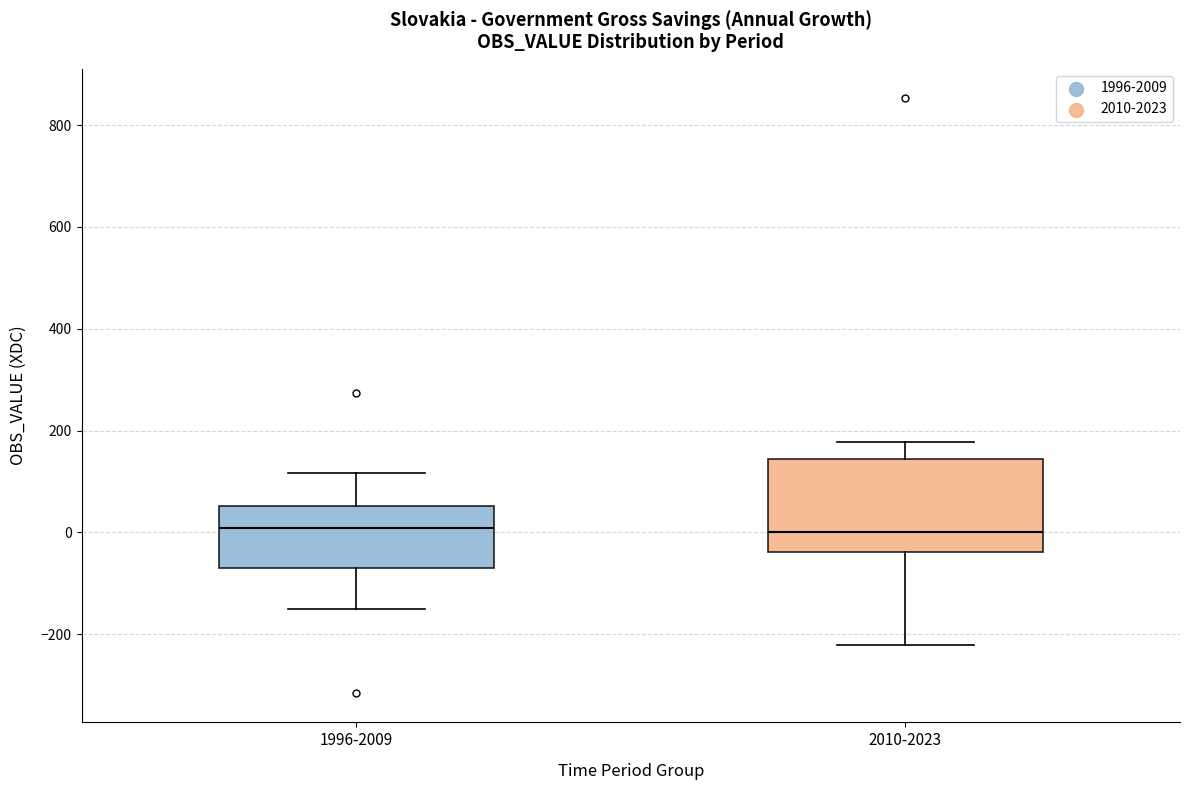

Which box is the tallest, from its lower edge to its upper edge?

2010-2023